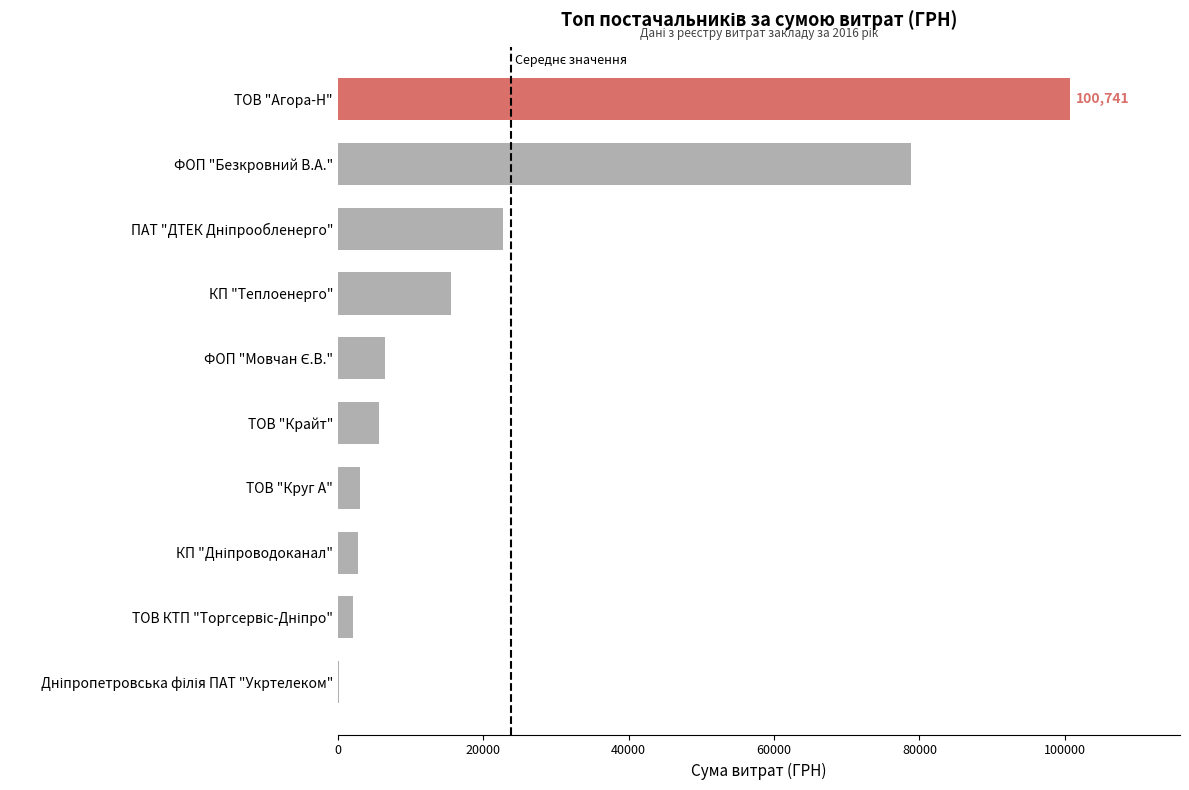

What is the sum of all values?

237936.9